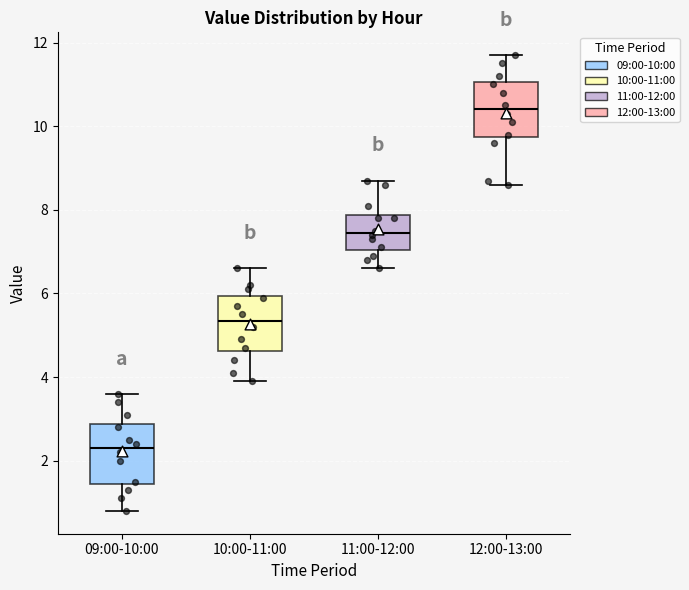

Reading left to right, transcribe this box plot: for each box, give where its median line is, the range the box spans, and where its two whiskers end, as read against the y-axis. The values are not printed on the chart, so give them approximately, as read against the axis.

09:00-10:00: median 2.4, box 1.4 to 2.8, whiskers 0.8 to 3.6
10:00-11:00: median 5.4, box 4.6 to 6.0, whiskers 4.0 to 6.6
11:00-12:00: median 7.4, box 7.0 to 7.8, whiskers 6.6 to 8.8
12:00-13:00: median 10.4, box 9.8 to 11.0, whiskers 8.6 to 11.8